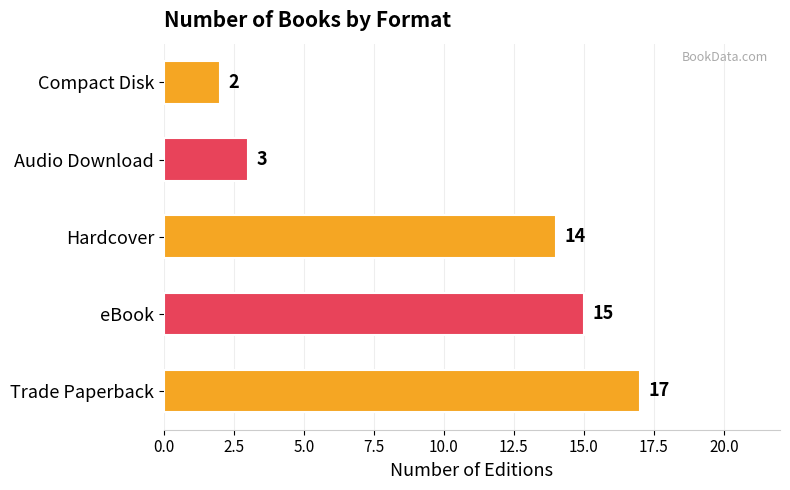

Are the bars horizontal?

Yes